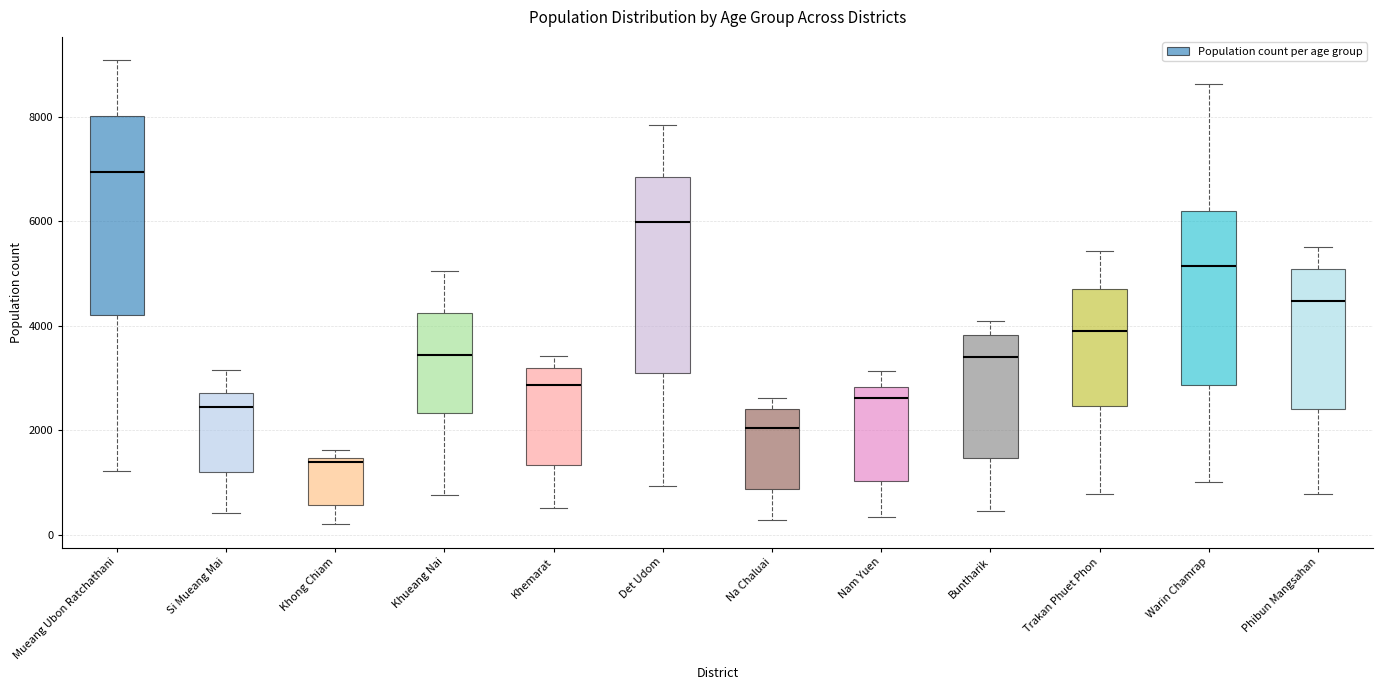

Which box's median line is the highest?

Mueang Ubon Ratchathani